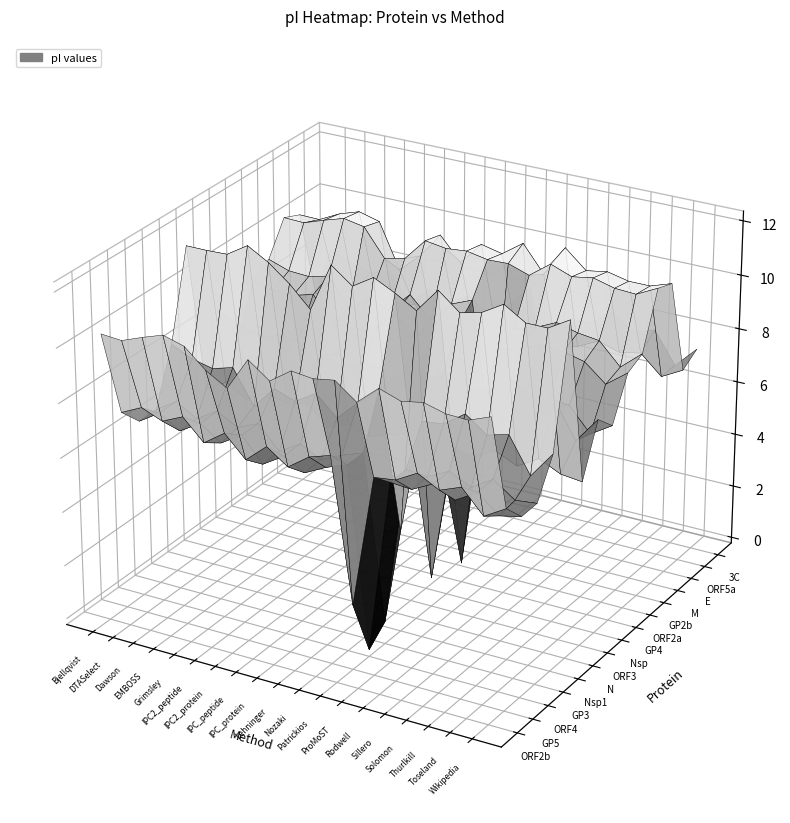

Reading left to right, extract all data points from this chart.

ORF2b: 10.3	10.3	10.6	10.8	10.6	10.0	9.5	10.7	10.1	10.7	10.6	10.7	10.1	10.8	10.5	10.7	10.5	10.5	10.8
GP5: 7.1	7.5	7.1	7.5	6.7	7.3	6.5	7.2	6.6	7.2	7.4	2.2	7.0	7.1	7.6	7.2	7.5	6.6	7.1
ORF4: 6.3	6.8	6.4	6.8	6.3	6.8	5.9	6.4	6.0	6.4	6.7	0.0	6.4	6.4	6.8	6.4	6.9	6.2	6.4
GP3: 6.4	6.8	6.4	6.9	6.4	6.8	5.9	6.4	6.0	6.4	6.7	0.6	6.5	6.4	6.8	6.4	6.9	6.3	6.4
Nsp1: 8.4	8.0	7.8	8.1	6.8	7.6	7.4	7.8	7.1	7.9	8.6	3.5	7.8	7.9	8.4	7.8	8.1	6.8	7.7
N: 11.6	11.6	11.6	12.1	11.7	11.1	10.3	12.1	11.5	12.0	11.6	11.2	12.1	11.4	11.6	12.1	11.6	11.6	12.1
ORF3: 5.9	6.3	5.9	6.3	6.1	6.2	5.6	5.9	5.6	5.9	6.1	0.9	5.9	5.8	6.2	5.9	6.3	6.0	5.9
Nsp: 8.4	8.0	7.8	8.0	6.8	7.6	7.4	7.8	7.1	7.8	8.6	3.8	7.8	7.8	8.4	7.8	8.0	6.7	7.7
GP4: 7.0	7.4	7.1	7.4	6.6	7.4	6.4	7.1	6.6	7.1	7.4	0.5	7.1	7.1	7.5	7.1	7.4	6.6	7.1
ORF2a: 8.8	8.6	8.6	8.8	7.9	7.8	8.0	8.8	8.1	8.8	8.8	4.1	8.3	8.6	8.9	8.8	8.6	8.0	8.6
GP2b: 9.2	8.9	8.9	9.1	8.0	8.6	8.3	9.1	8.3	9.1	9.4	4.0	8.7	8.9	9.3	9.1	9.0	8.2	8.9
M: 10.4	10.4	10.6	10.9	10.7	9.7	9.9	10.7	10.6	10.7	10.5	10.5	10.3	10.9	10.6	10.7	10.5	10.5	10.8
E: 10.1	10.1	10.5	10.7	10.5	8.9	9.6	10.5	9.7	10.5	10.3	10.9	9.9	11.1	10.4	10.5	10.4	10.4	10.6
ORF5a: 6.7	7.3	7.0	7.4	6.7	7.2	6.2	7.2	6.6	7.2	7.1	3.9	6.7	7.0	7.4	7.1	7.3	6.6	7.0
3C: 8.0	7.7	7.5	7.7	6.7	7.4	7.0	7.5	6.8	7.5	8.3	3.7	7.5	7.5	8.1	7.5	7.8	6.6	7.4